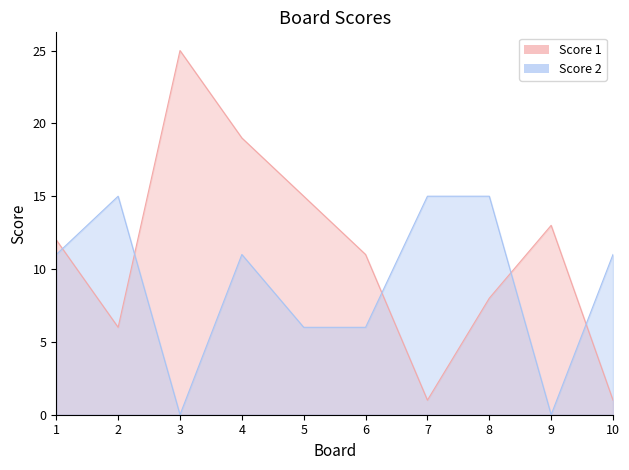

What is the greatest value displayed?

25